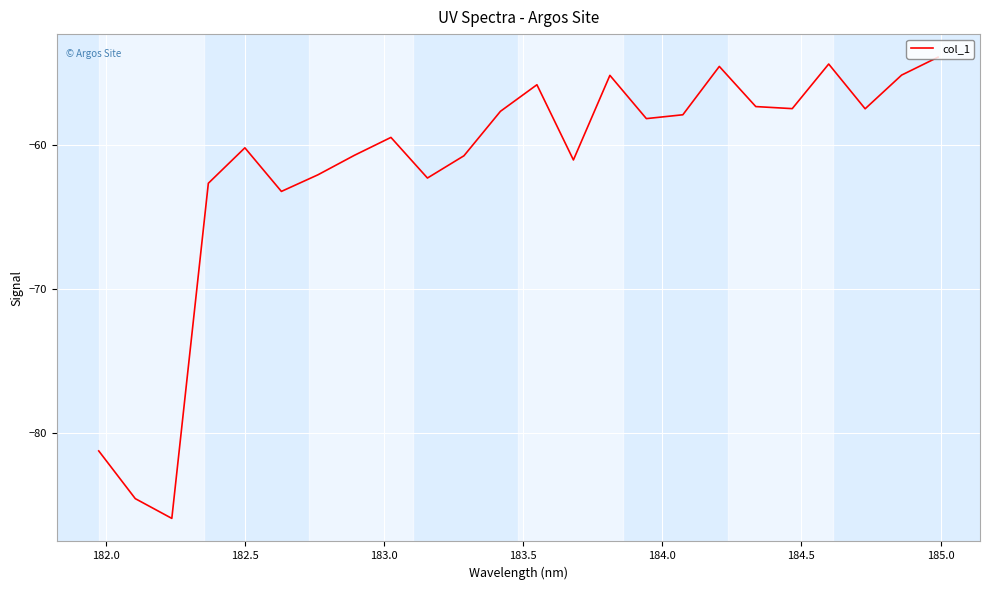

What is the minimum value shown in the chart?

-85.9